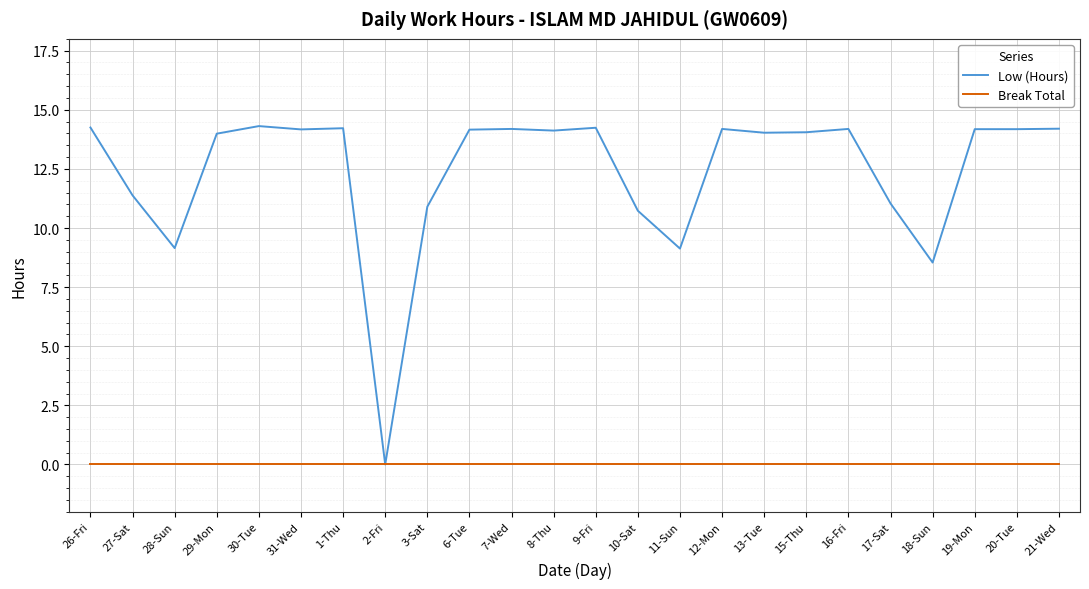

Is the value of Break Total at 16-Fri greater than the value of Low (Hours) at 18-Sun?

No